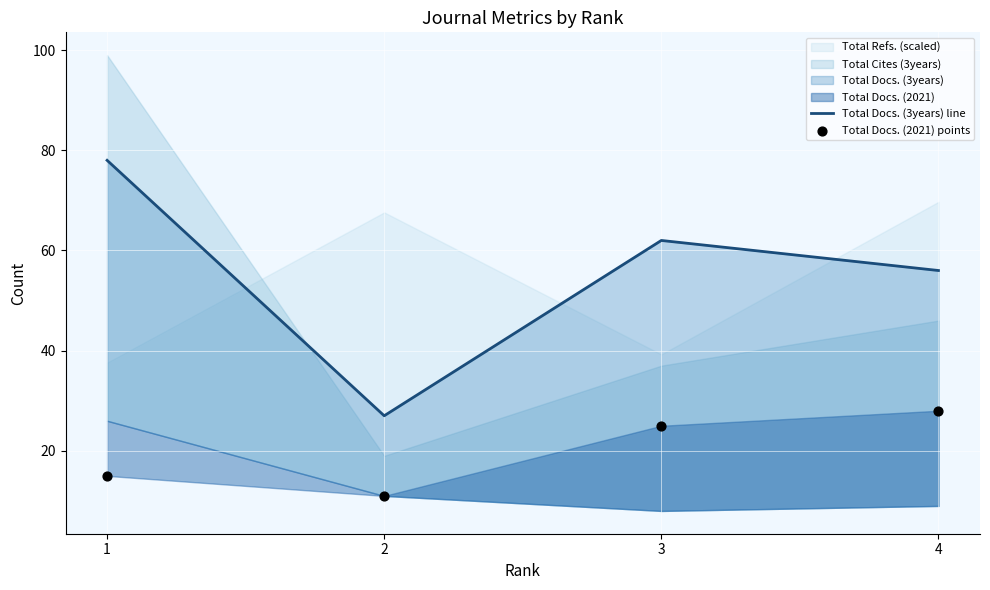

At how many categories does at least one series exceed 72?

1